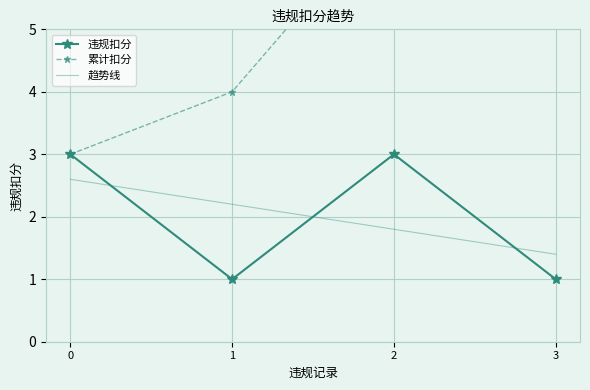

How many data points in 累计扣分 are less than 7?

2